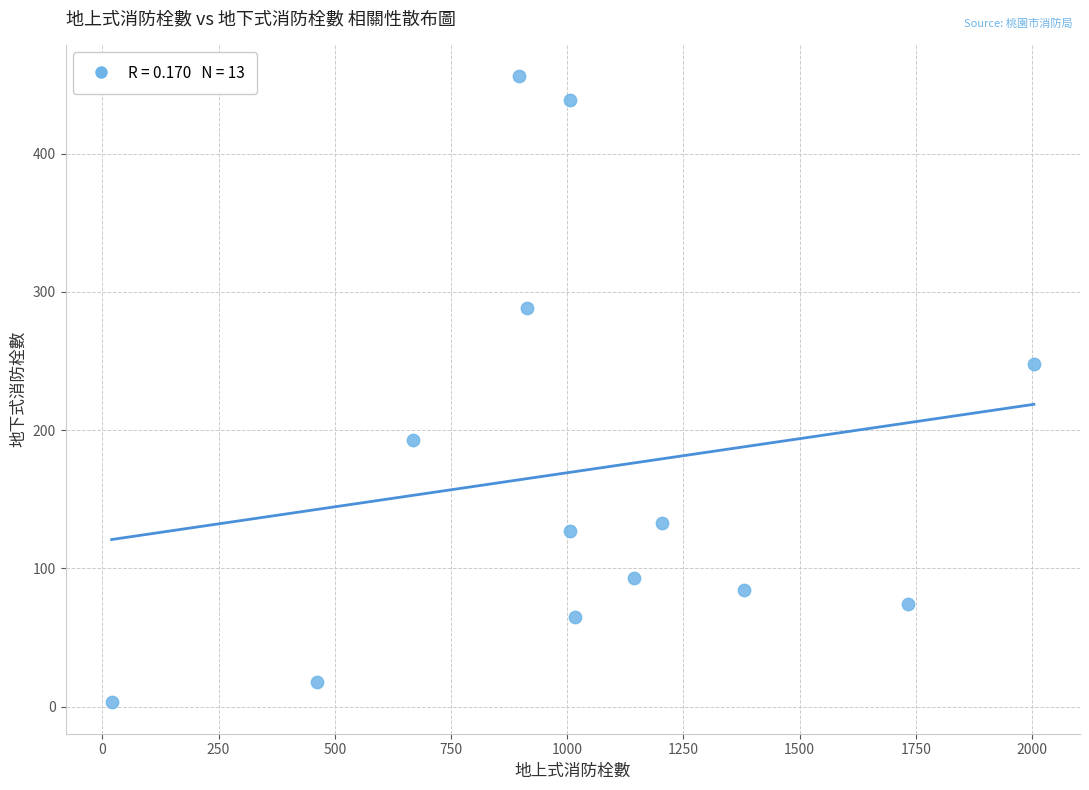

What Y value in the scatter plot is closest to 229?

248